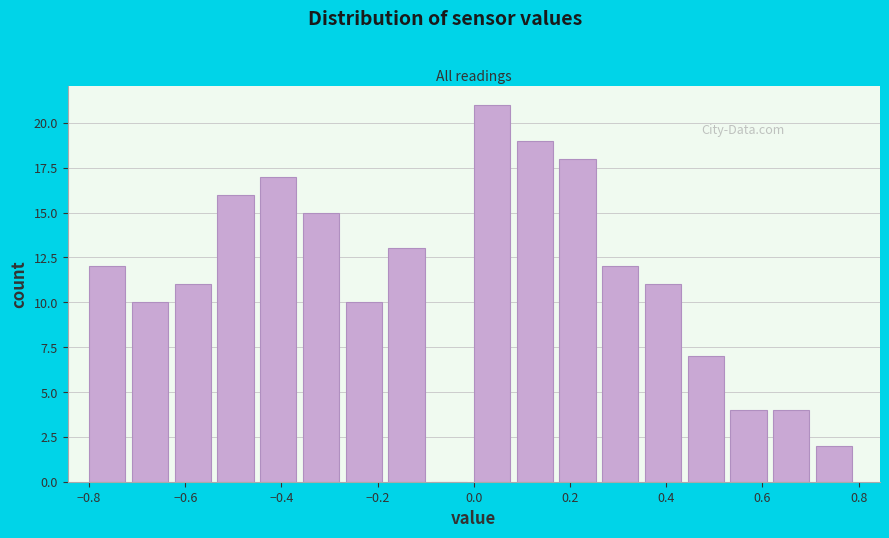

Reading left to right, transcribe this chart: for each bar, give the range it covers on the x-axis and its height. Neither the bar edges nor the heights are printed on the chart, so give them approximately, as read against the axes.

-0.80 to -0.72: 12
-0.72 to -0.62: 10
-0.62 to -0.54: 11
-0.54 to -0.44: 16
-0.44 to -0.36: 17
-0.36 to -0.26: 15
-0.26 to -0.18: 10
-0.18 to -0.08: 13
-0.08 to 0.00: 0
0.00 to 0.08: 21
0.08 to 0.18: 19
0.18 to 0.26: 18
0.26 to 0.36: 12
0.36 to 0.44: 11
0.44 to 0.54: 7
0.54 to 0.62: 4
0.62 to 0.72: 4
0.72 to 0.80: 2